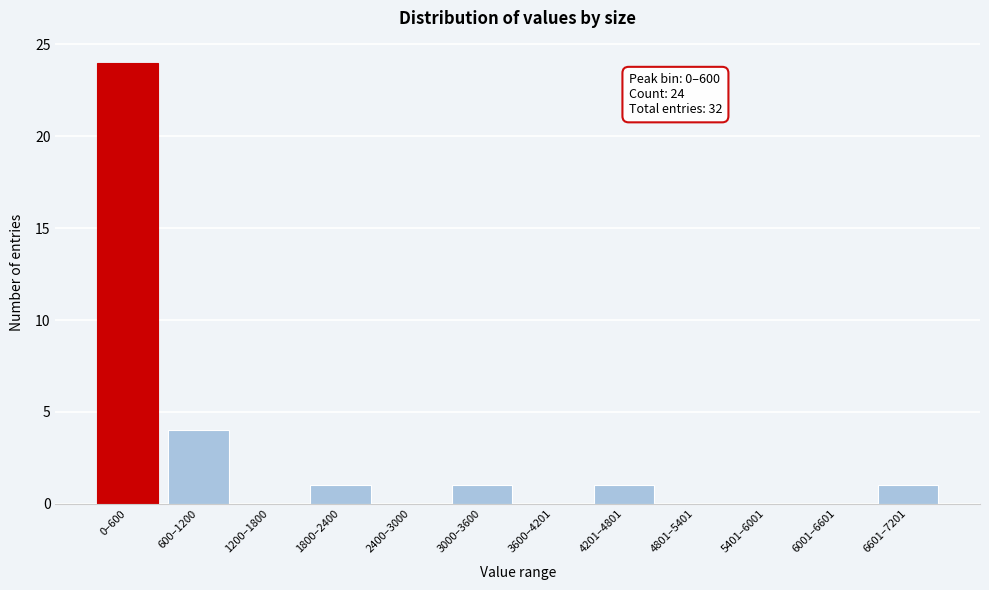

Reading left to right, extract all data points from this chart.

0–600=24	600–1200=4	1200–1800=0	1800–2400=1	2400–3000=0	3000–3600=1	3600–4201=0	4201–4801=1	4801–5401=0	5401–6001=0	6001–6601=0	6601–7201=1